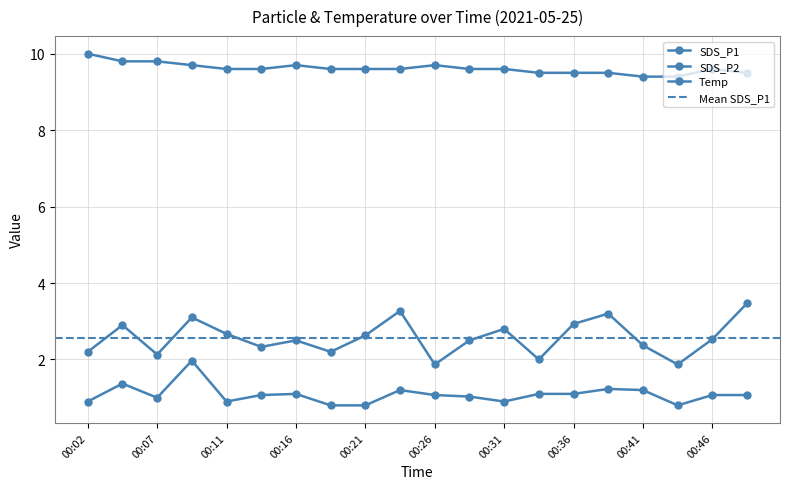

The value of SDS_P1 at 00:48 is 3.5. True or false?

True